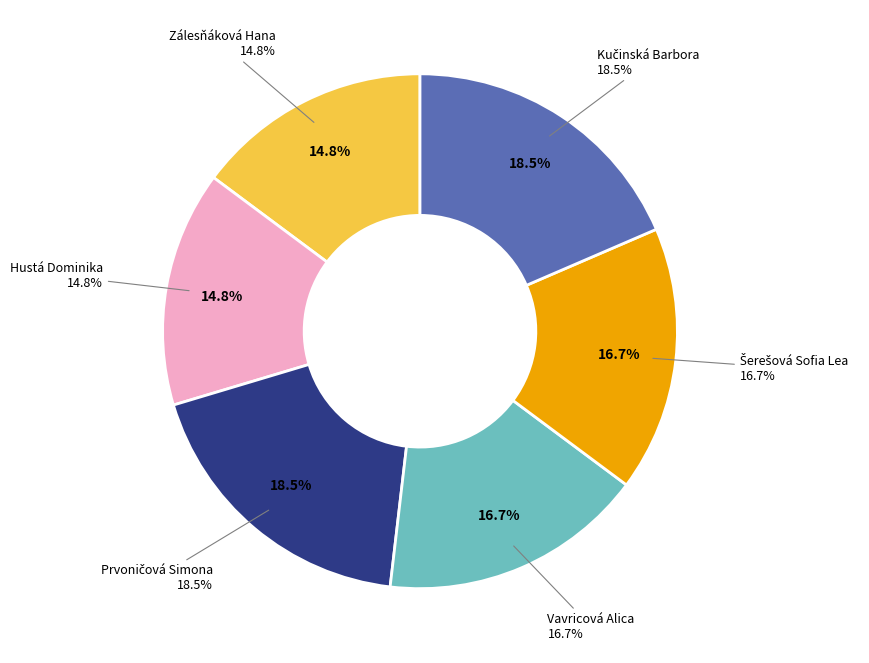

What is the largest slice in the pie chart?

Prvoničová Simona